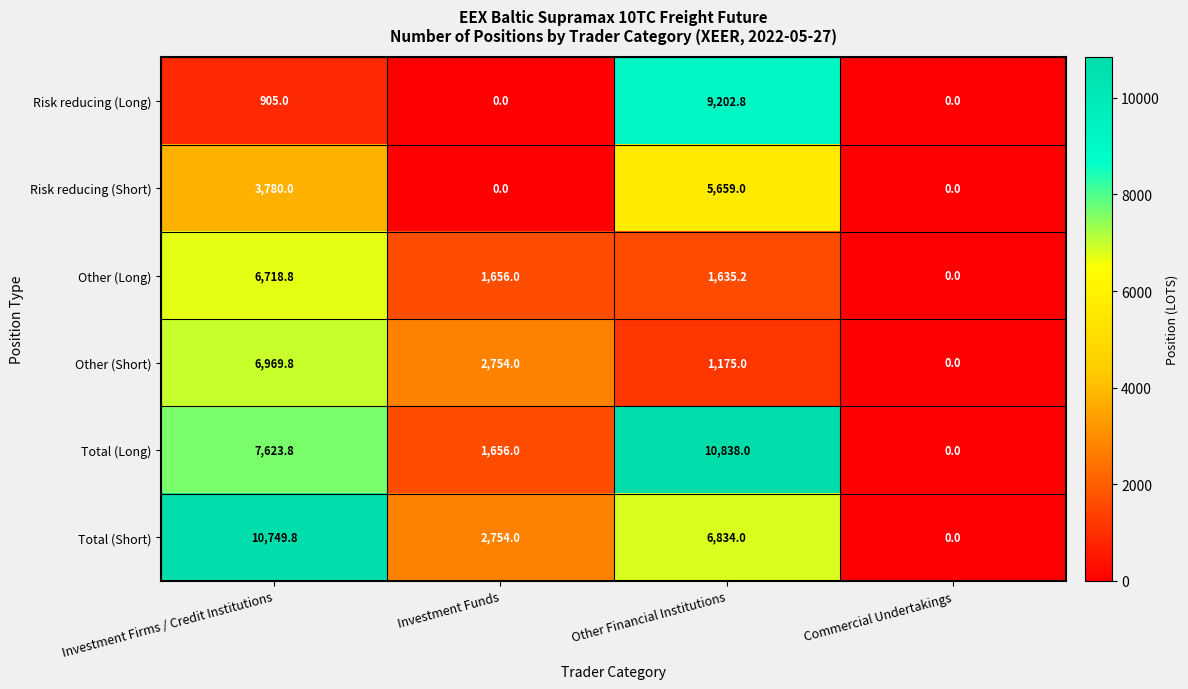

Rank the series by their maximum value, from highest to lowest.

Total (Long), Total (Short), Risk reducing (Long), Other (Short), Other (Long), Risk reducing (Short)